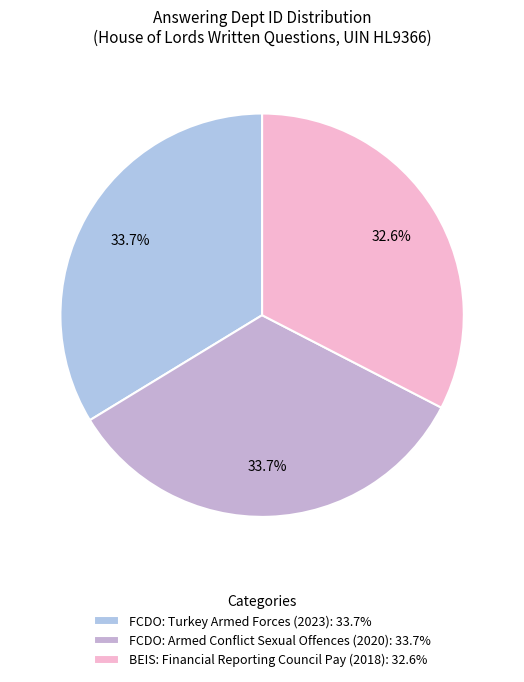

How many segments does this pie chart have?

3